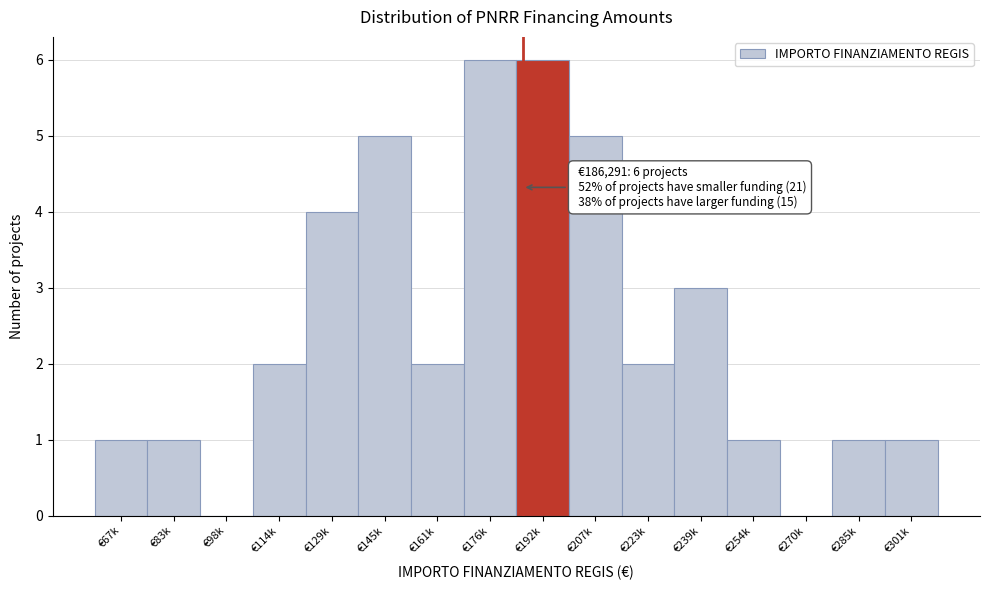

Reading left to right, transcribe all the data shown in this chart.

€67k=1	€83k=1	€98k=0	€114k=2	€129k=4	€145k=5	€161k=2	€176k=6	€192k=6	€207k=5	€223k=2	€239k=3	€254k=1	€270k=0	€285k=1	€301k=1